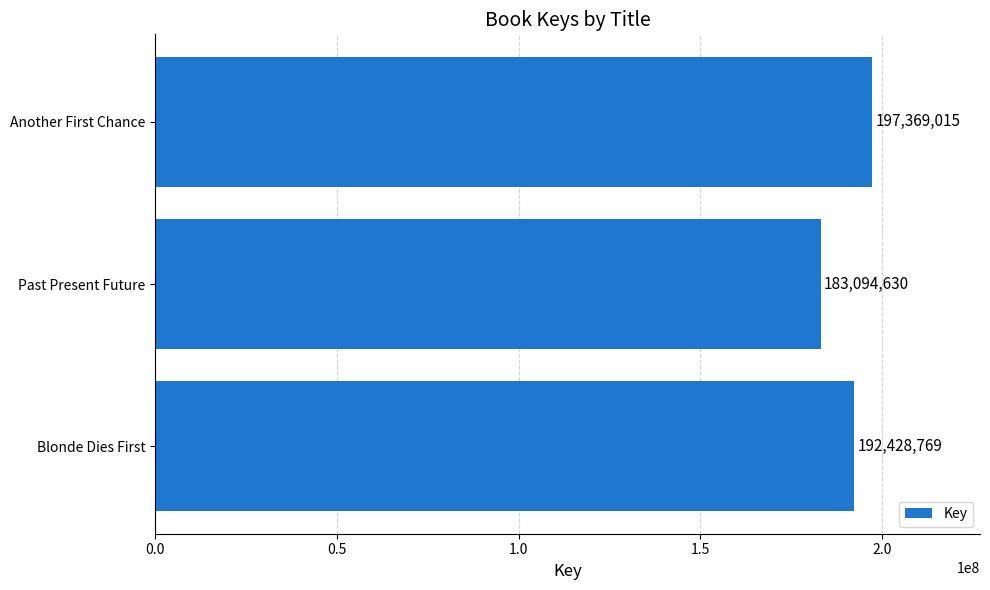

How many values are below 192428769?

1